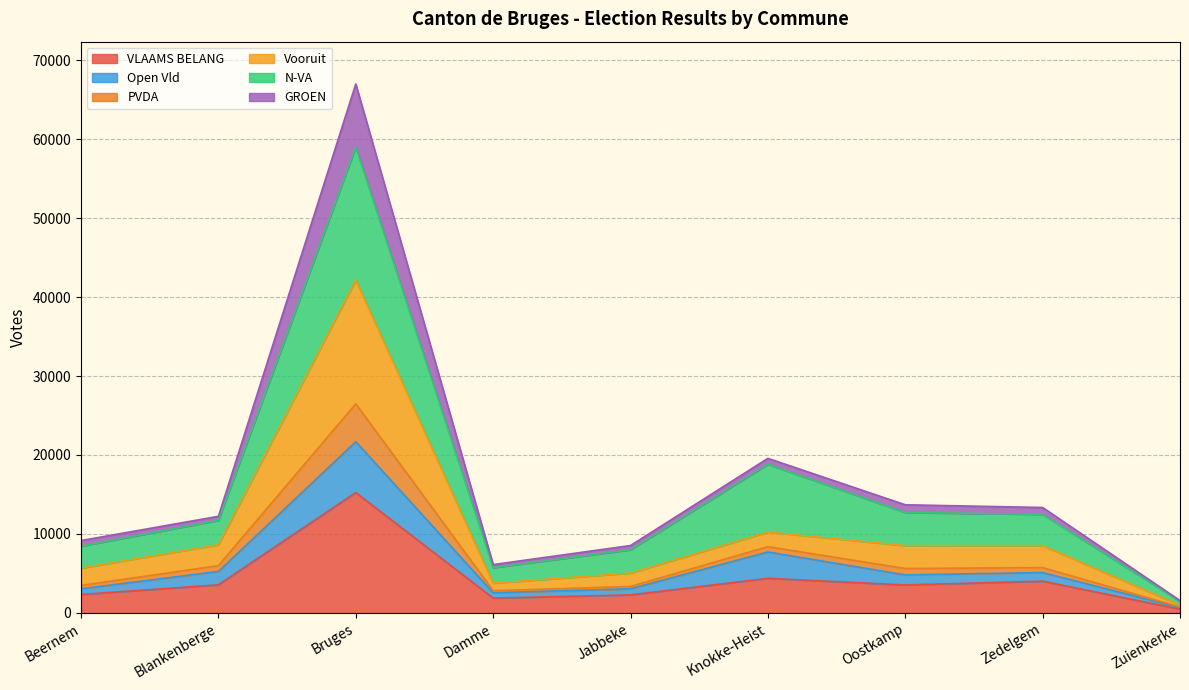

At which label does VLAAMS BELANG reach its peak?

Bruges